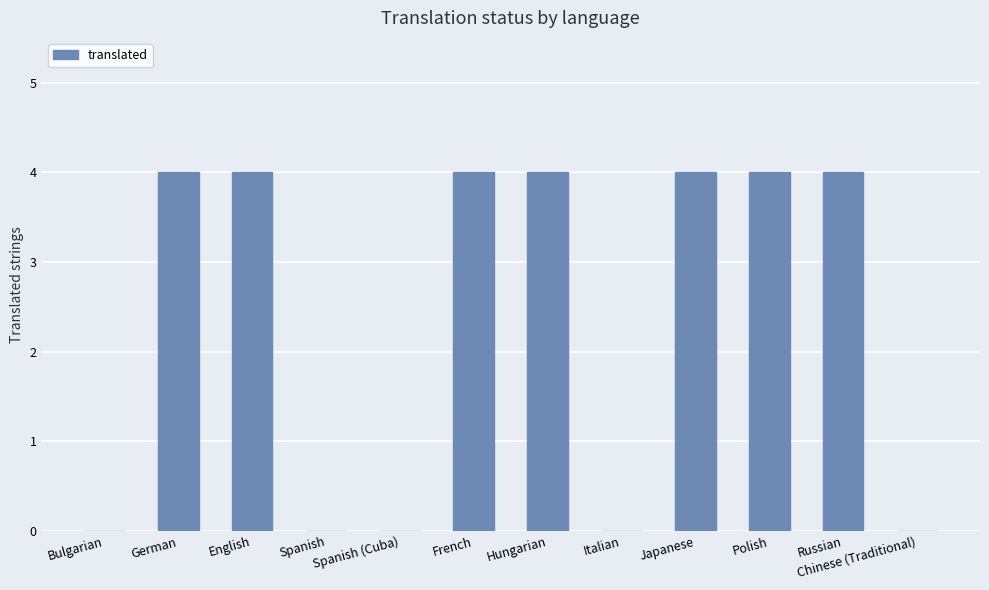

What is the ratio of the value at English to the value at Polish?

1.0